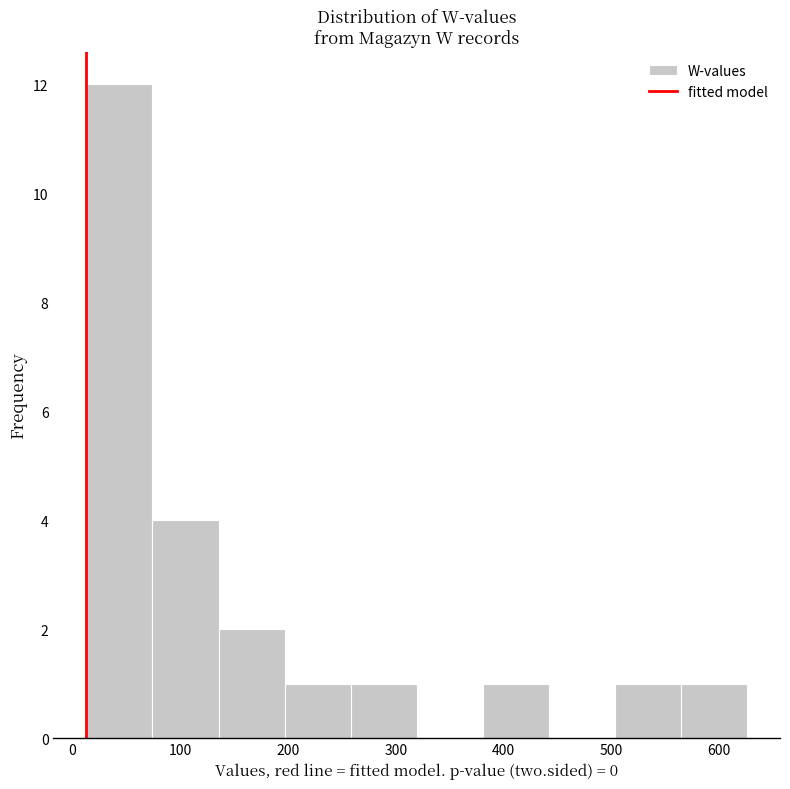

Reading left to right, transcribe this chart: for each bar, give the range it covers on the x-axis and its height. Neither the bar edges nor the heights are printed on the chart, so give them approximately, as read against the axes.

10 to 70: 12
70 to 140: 4
140 to 200: 2
200 to 260: 1
260 to 320: 1
320 to 380: 0
380 to 440: 1
440 to 500: 0
500 to 560: 1
560 to 630: 1